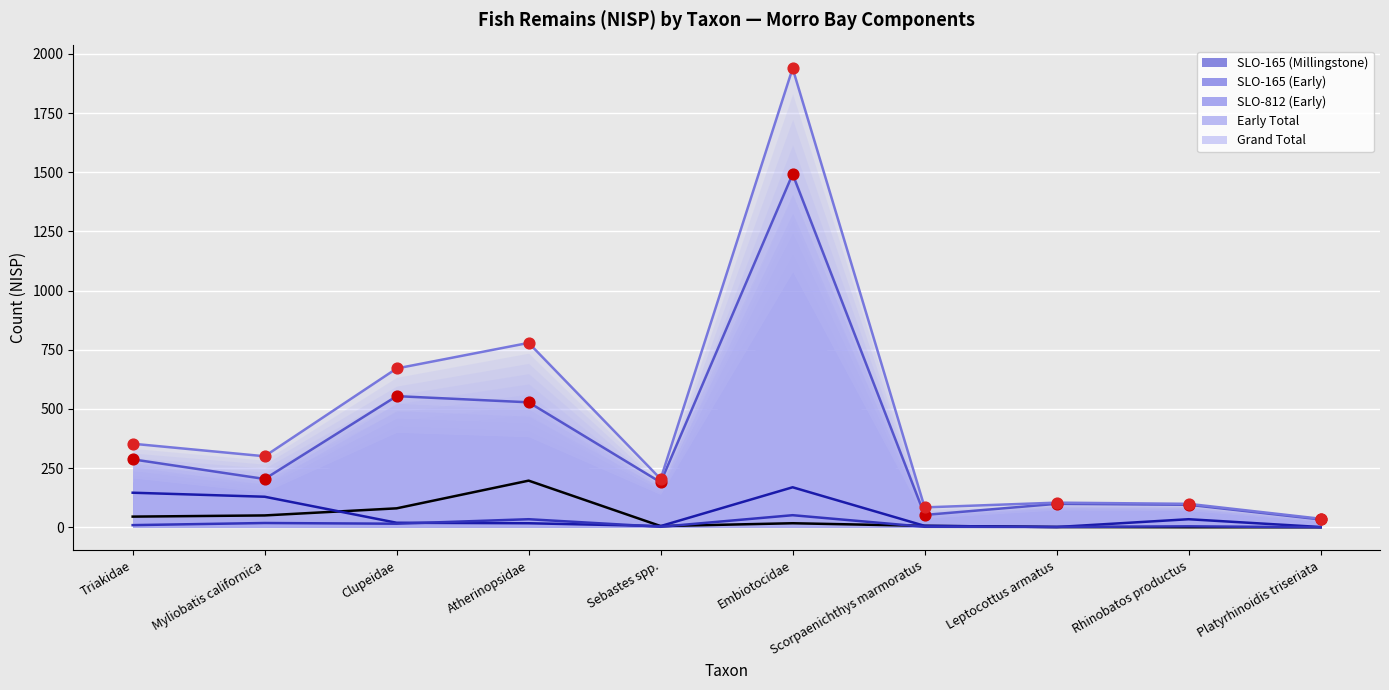

What are all the series names shown in the legend?

SLO-165 (Millingstone), SLO-165 (Early), SLO-812 (Early), Early Total, Grand Total